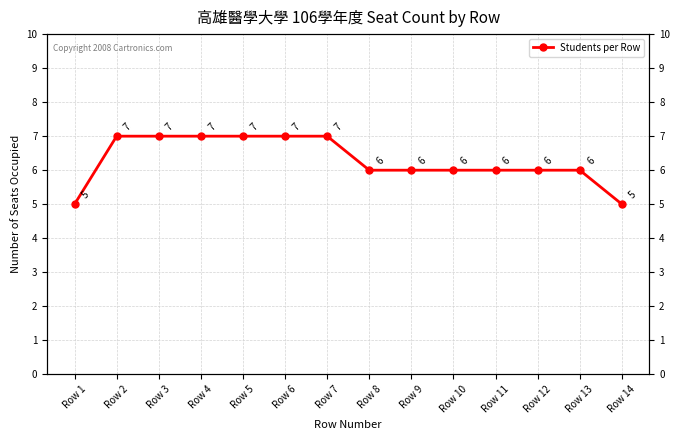

The value at Row 8 is 8. True or false?

False